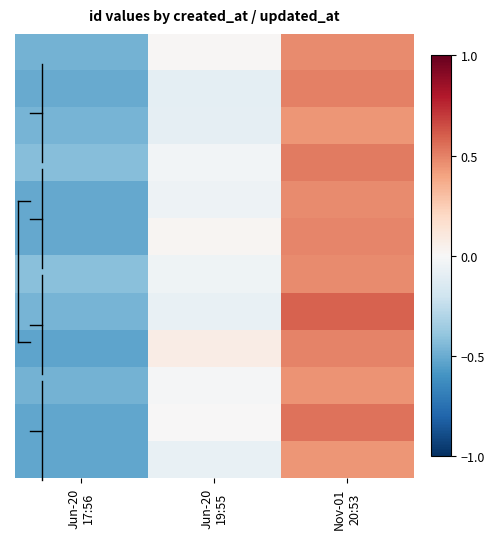

Which has a higher value, Jun-20
17:56 or Nov-01
20:53?

Nov-01
20:53